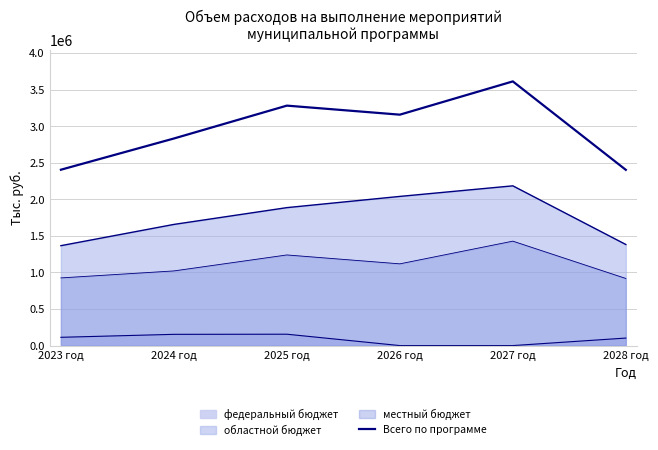

How many lines are shown in the chart?

1